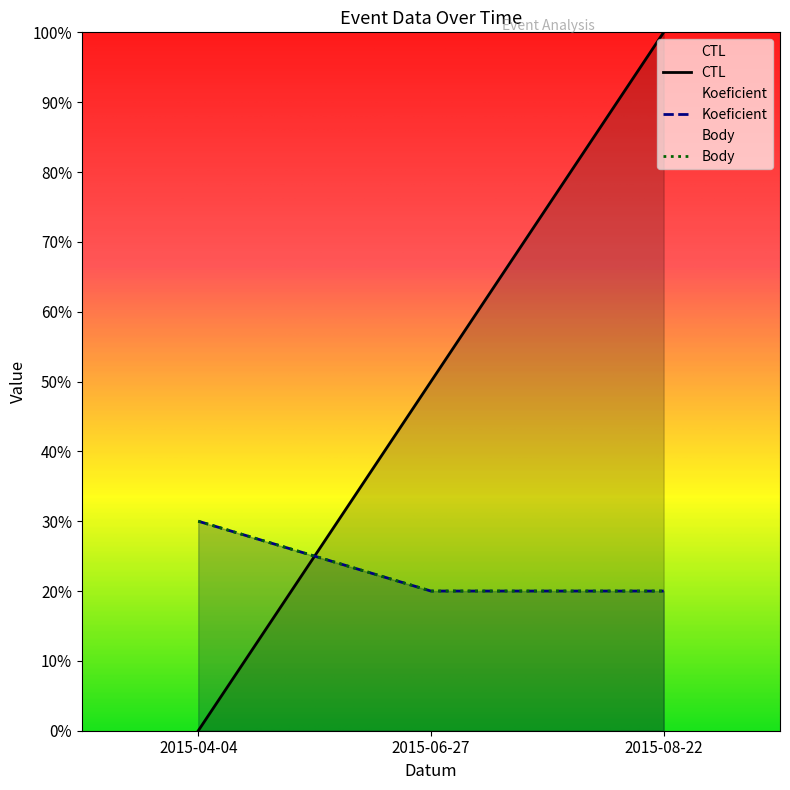

What is the total value across all series at 2015-06-27?

90